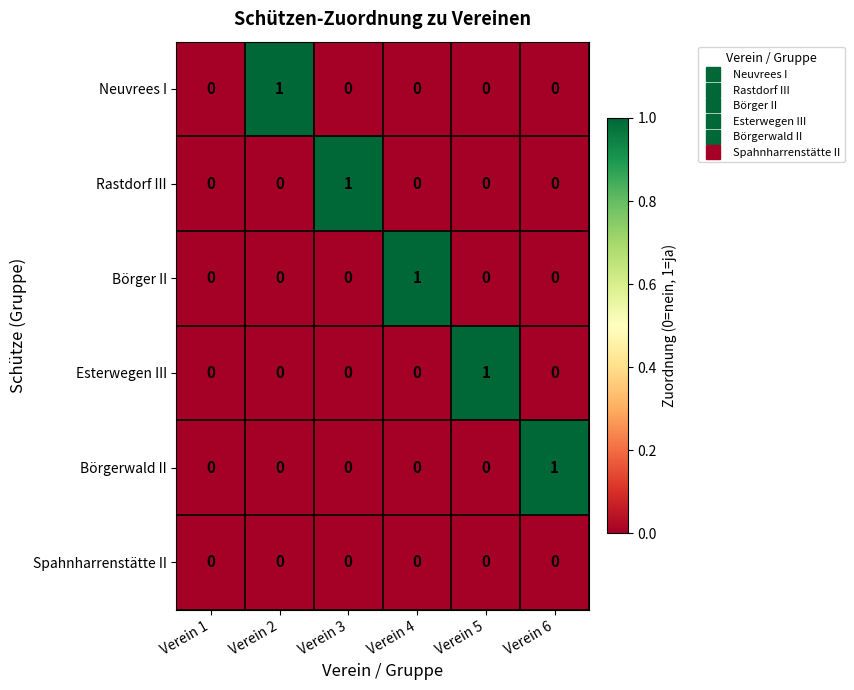

Between Verein 1 and Verein 5, which series saw the biggest shift?

Esterwegen III